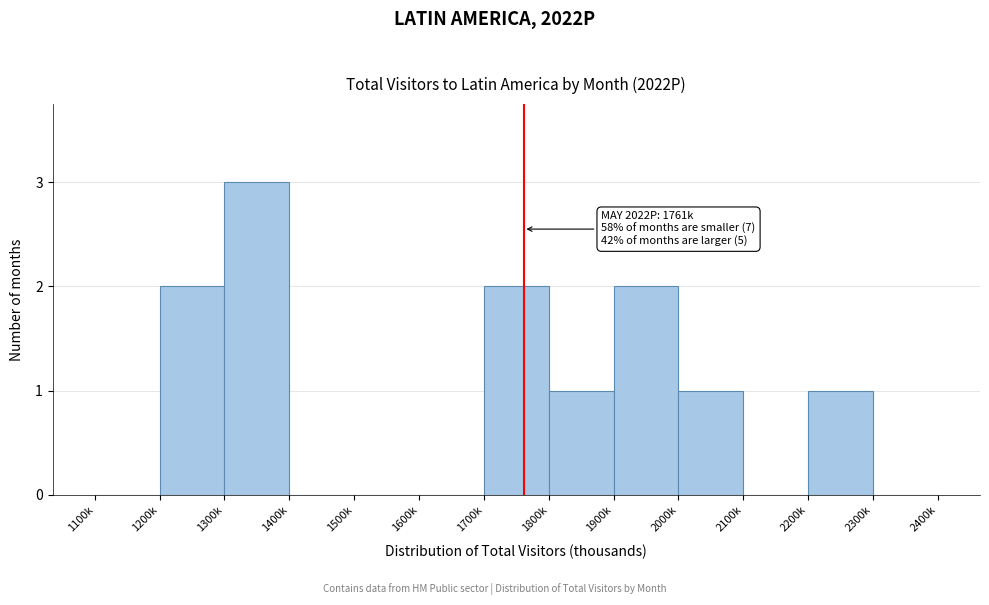

Reading left to right, what are all the values shown in this chart?

1100k=0	1200k=2	1300k=3	1400k=0	1500k=0	1600k=0	1700k=2	1800k=1	1900k=2	2000k=1	2100k=0	2200k=1	2300k=0